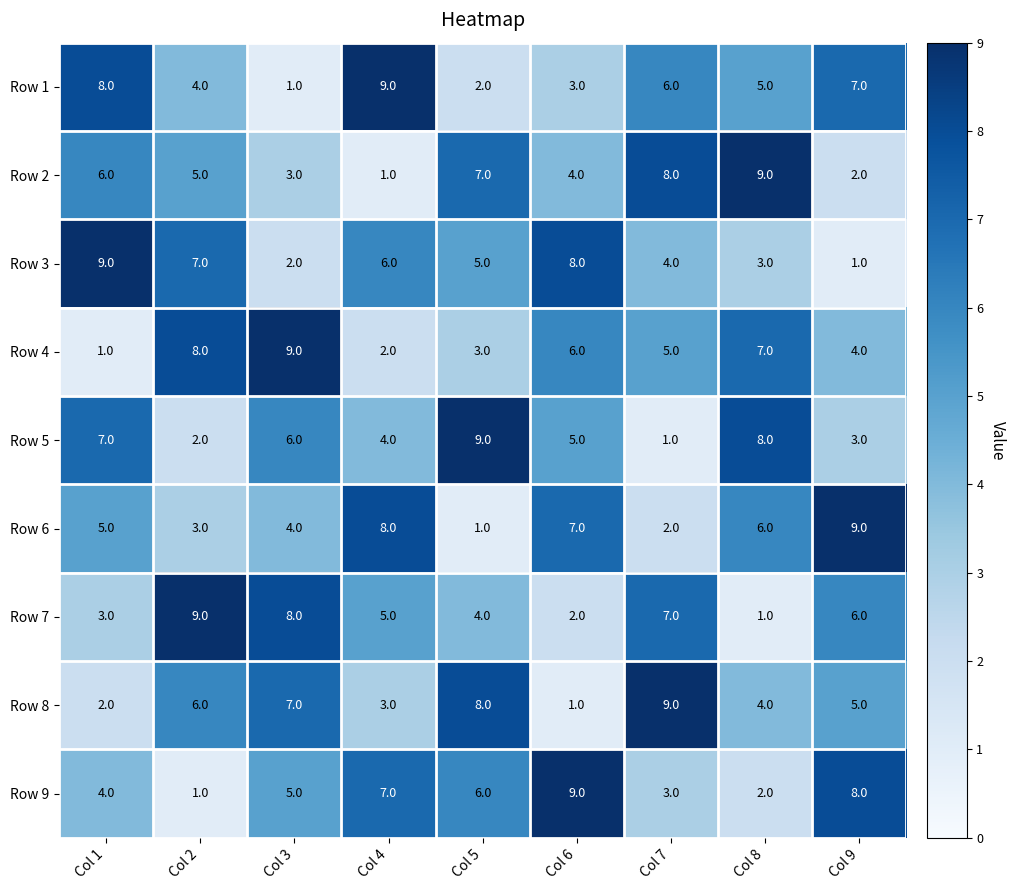

How many data points does each series have?

9